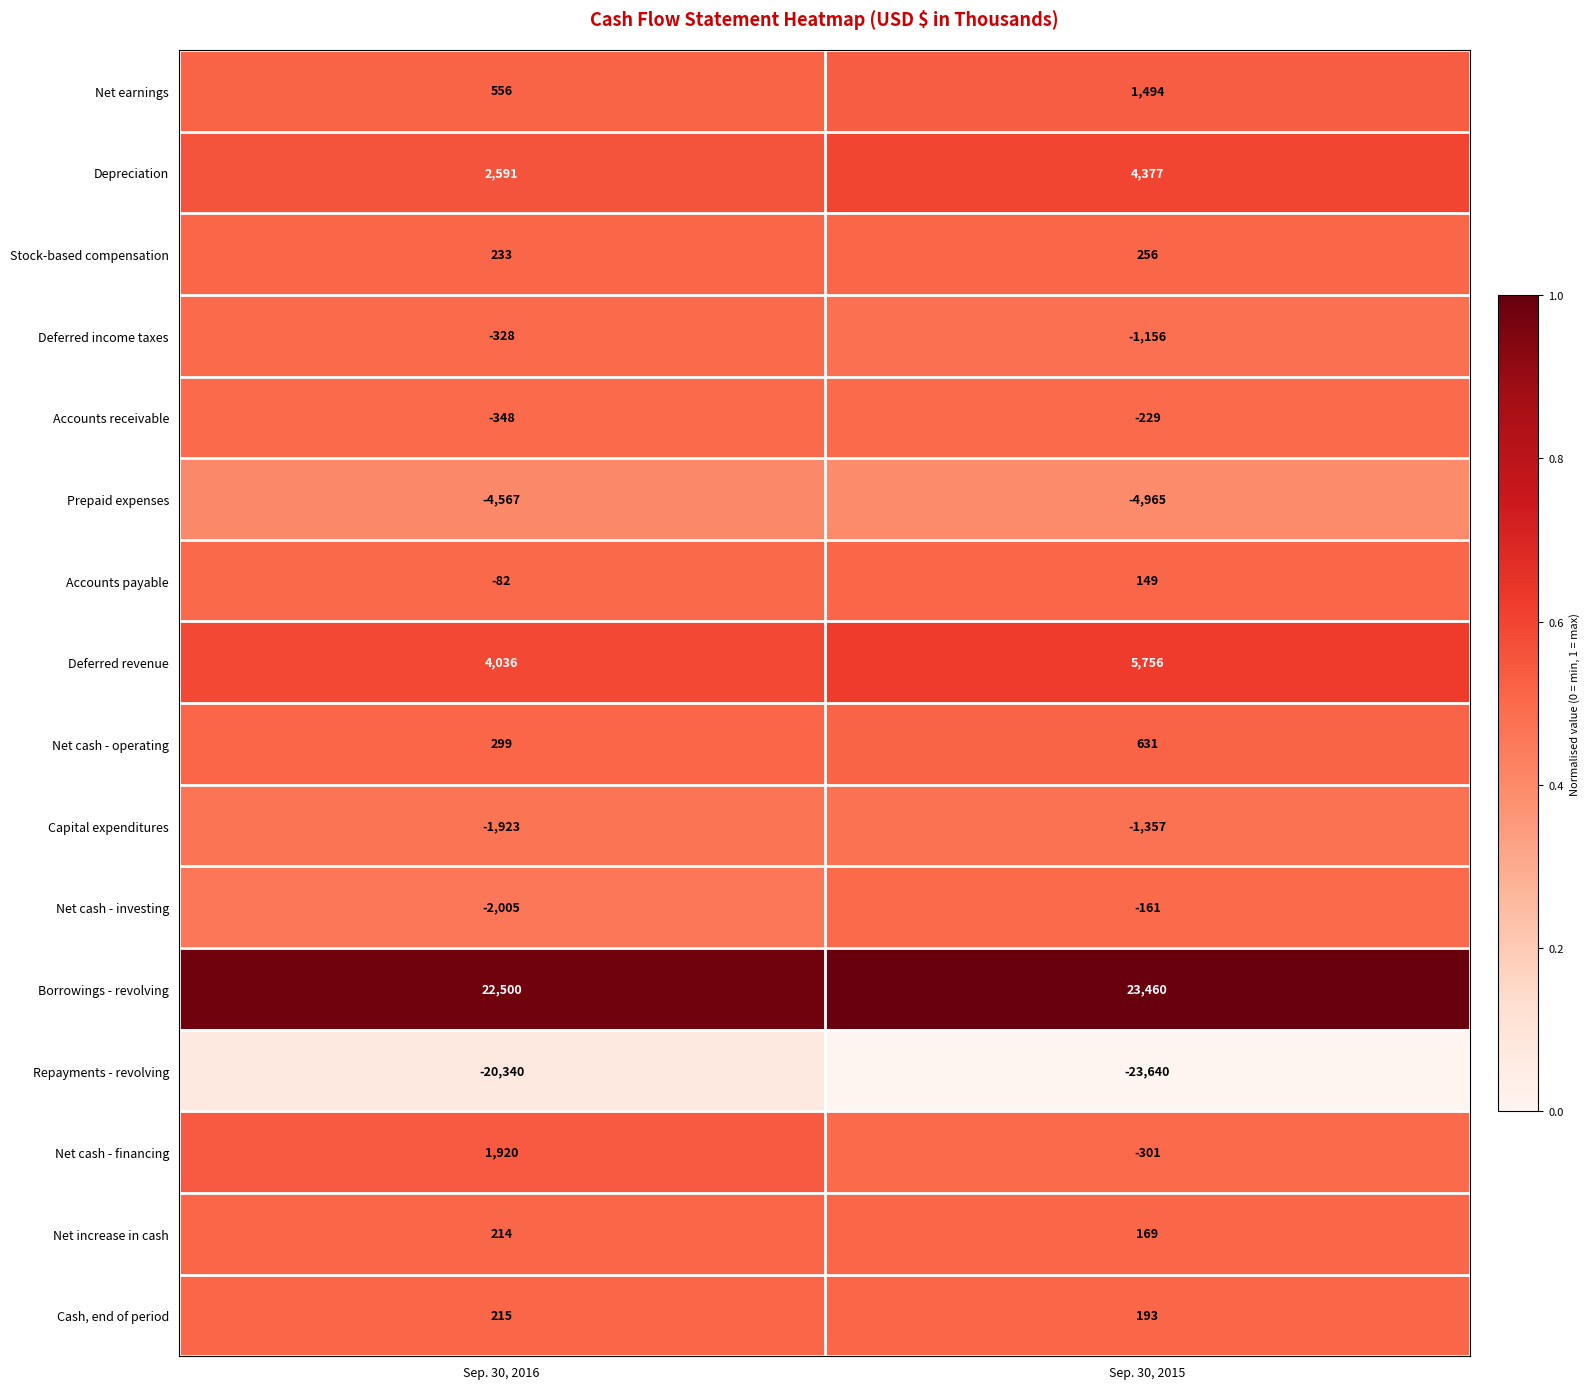

Which category has the lowest value in the Prepaid expenses series?

Sep. 30, 2015